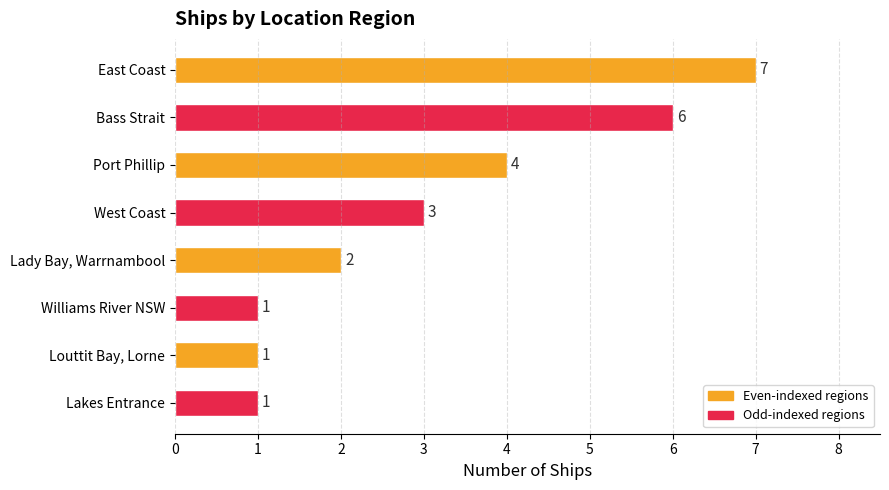

What is the sum of all values?

25